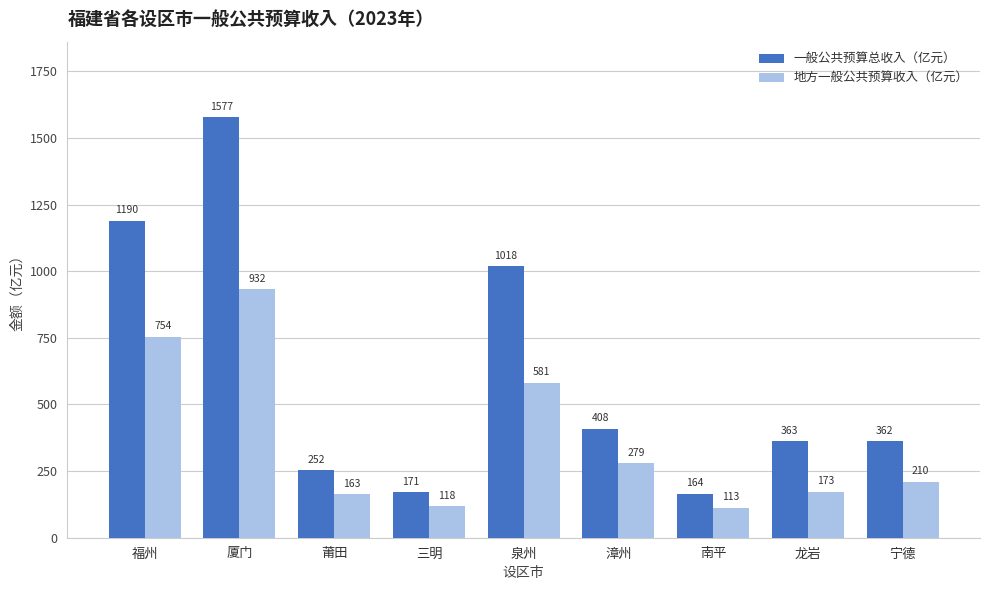

What position from the left is 福州?

1